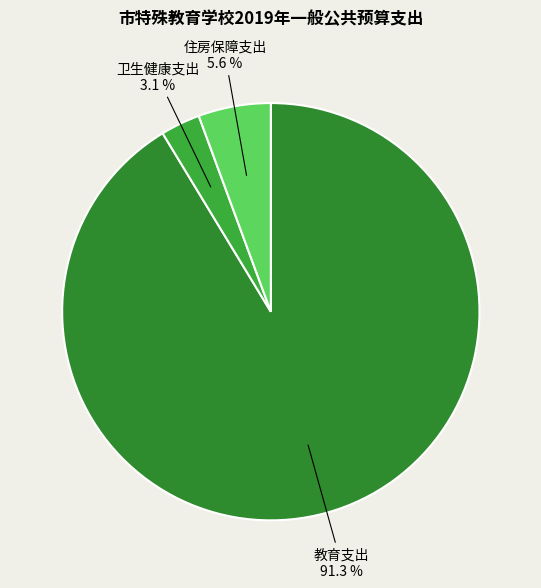

To the nearest percent, what is the average slice percentage?

33%